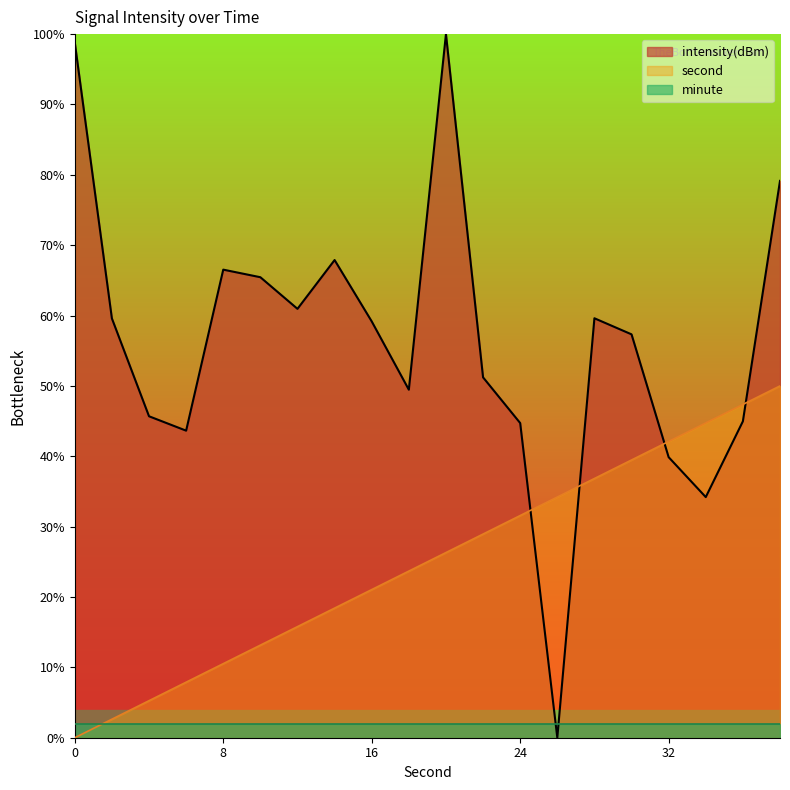

After their last crossing, which series has the higher values: second or intensity(dBm)?

intensity(dBm)